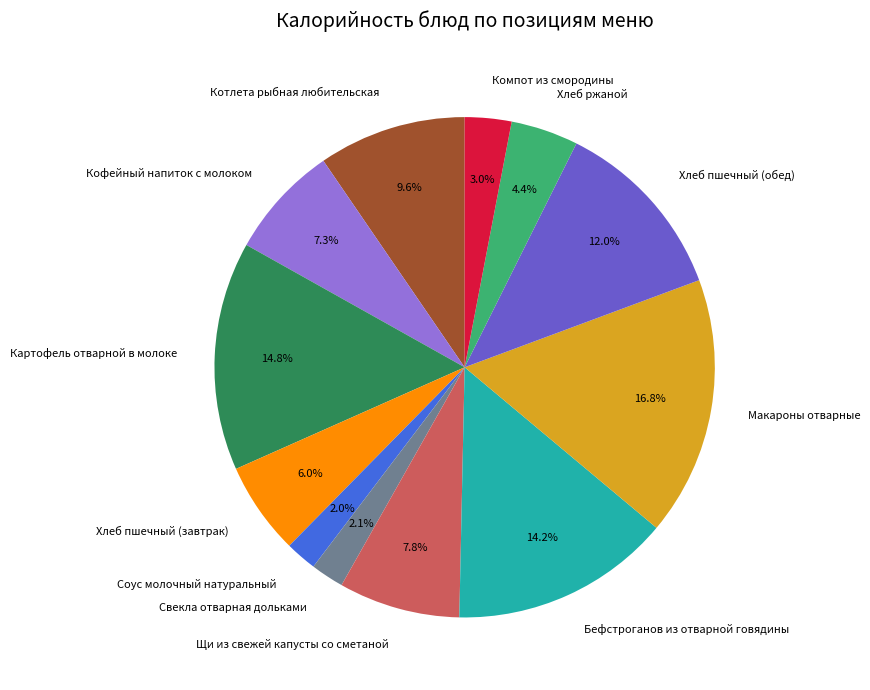

What percentage is the Котлета рыбная любительская slice, to the nearest percent?

10%